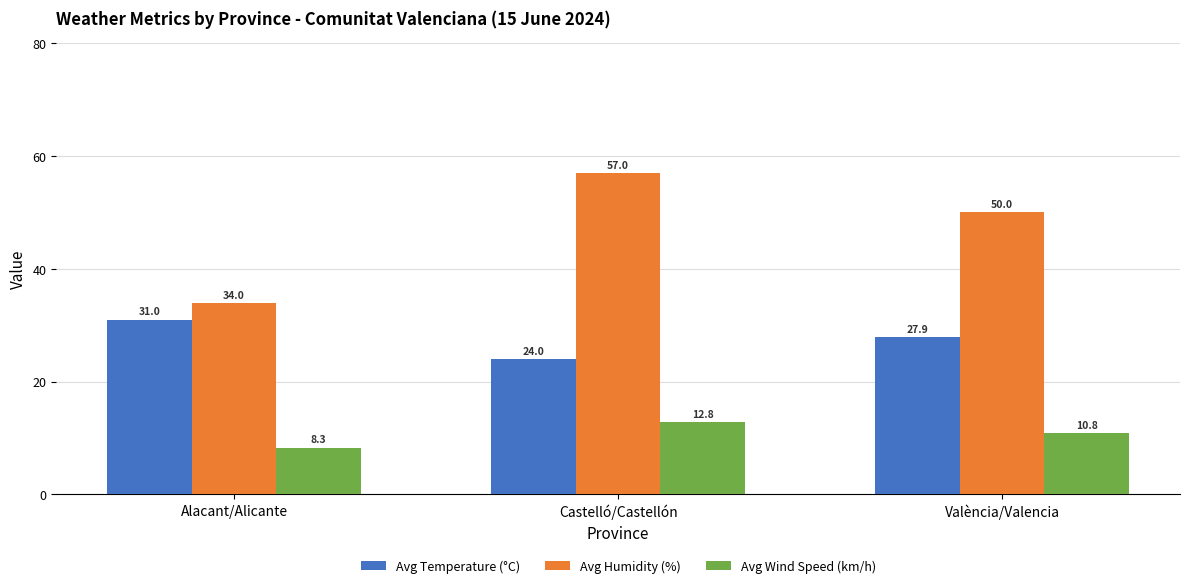

At which label is Avg Temperature (°C) closest to 27?

València/Valencia